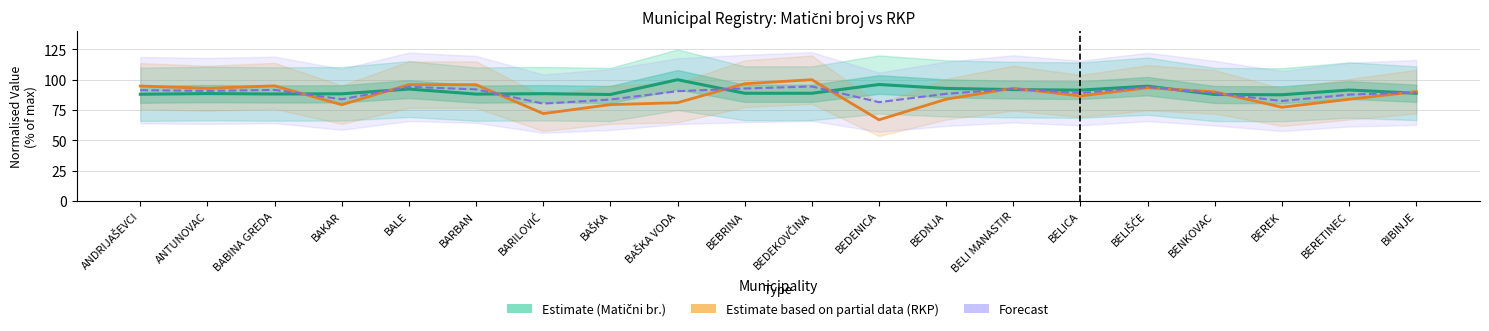

Does the chart have visible grid lines?

Yes